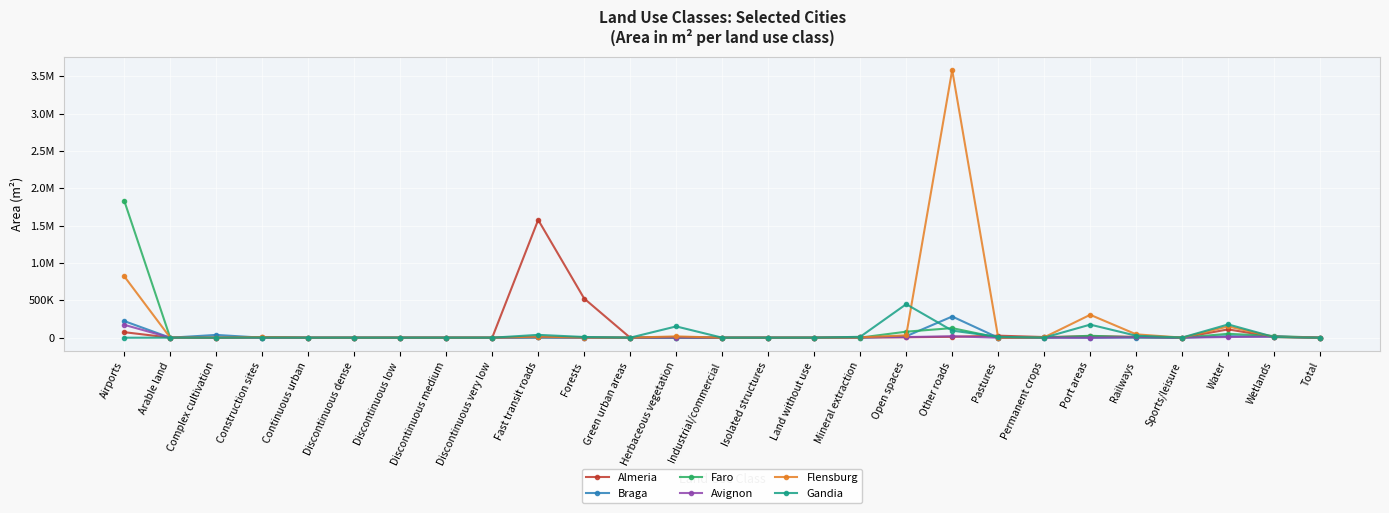

Reading right to left, extract all data points from this chart.

Almeria: Total=35.2	Wetlands=8977.0	Water=111544.7	Sports/leisure=193.8	Railways=12150.2	Port areas=19436.3	Permanent crops=8995.7	Pastures=27329.7	Other roads=12031.8	Open spaces=6315.1	Mineral extraction=3230.2	Land without use=41.9	Isolated structures=70.3	Industrial/commercial=105.9	Herbaceous vegetation=6958.4	Green urban areas=93.8	Forests=524298.5	Fast transit roads=1577238.6	Discontinuous very low=108.7	Discontinuous medium=115.3	Discontinuous low=192.5	Discontinuous dense=17.2	Continuous urban=4.0	Construction sites=9593.3	Complex cultivation=0.0	Arable land=744.7	Airports=74196.7
Braga: Total=4.0	Wetlands=13928.5	Water=20826.8	Sports/leisure=166.2	Railways=2764.1	Port areas=0.0	Permanent crops=3129.5	Pastures=64.5	Other roads=283823.4	Open spaces=19720.3	Mineral extraction=467.3	Land without use=36.2	Isolated structures=13.7	Industrial/commercial=21.5	Herbaceous vegetation=934.2	Green urban areas=70.4	Forests=321.0	Fast transit roads=2900.1	Discontinuous very low=19.6	Discontinuous medium=9.3	Discontinuous low=9.5	Discontinuous dense=12.9	Continuous urban=25.2	Construction sites=174.7	Complex cultivation=37388.8	Arable land=68.8	Airports=222894.1
Faro: Total=12.7	Wetlands=22869.7	Water=52237.2	Sports/leisure=594.7	Railways=4704.2	Port areas=26115.8	Permanent crops=444.6	Pastures=149.0	Other roads=128552.9	Open spaces=80664.0	Mineral extraction=1436.5	Land without use=271.0	Isolated structures=4.1	Industrial/commercial=40.7	Herbaceous vegetation=545.5	Green urban areas=470.7	Forests=3493.5	Fast transit roads=4141.3	Discontinuous very low=74.2	Discontinuous medium=45.4	Discontinuous low=49.4	Discontinuous dense=39.0	Continuous urban=19.9	Construction sites=2670.4	Complex cultivation=0.0	Arable land=140.6	Airports=1836470.2
Avignon: Total=10.9	Wetlands=15220.3	Water=8896.1	Sports/leisure=923.1	Railways=6912.5	Port areas=0.0	Permanent crops=971.5	Pastures=158.5	Other roads=19398.6	Open spaces=8516.1	Mineral extraction=4810.0	Land without use=46.9	Isolated structures=8.8	Industrial/commercial=62.0	Herbaceous vegetation=1603.0	Green urban areas=464.9	Forests=1283.5	Fast transit roads=6662.2	Discontinuous very low=37.3	Discontinuous medium=98.1	Discontinuous low=115.4	Discontinuous dense=26.9	Continuous urban=25.2	Construction sites=1039.7	Complex cultivation=0.0	Arable land=156.6	Airports=172899.0
Flensburg: Total=87.8	Wetlands=10963.9	Water=150671.5	Sports/leisure=1143.7	Railways=45024.4	Port areas=306721.8	Permanent crops=5052.0	Pastures=1198.8	Other roads=3584285.2	Open spaces=31550.6	Mineral extraction=4071.0	Land without use=351.7	Isolated structures=362.4	Industrial/commercial=152.4	Herbaceous vegetation=17760.6	Green urban areas=756.7	Forests=2163.3	Fast transit roads=14457.5	Discontinuous very low=714.0	Discontinuous medium=335.1	Discontinuous low=678.8	Discontinuous dense=194.2	Continuous urban=203.6	Construction sites=6227.6	Complex cultivation=0.0	Arable land=1932.4	Airports=823774.6
Gandia: Total=56.1	Wetlands=8842.4	Water=177550.4	Sports/leisure=2242.1	Railways=26794.8	Port areas=175126.7	Permanent crops=1123.0	Pastures=12019.8	Other roads=94966.3	Open spaces=448879.0	Mineral extraction=11954.9	Land without use=307.5	Isolated structures=29.8	Industrial/commercial=221.7	Herbaceous vegetation=151150.9	Green urban areas=363.9	Forests=9641.5	Fast transit roads=38066.3	Discontinuous very low=89.9	Discontinuous medium=224.1	Discontinuous low=204.1	Discontinuous dense=131.8	Continuous urban=33.3	Construction sites=1997.9	Complex cultivation=0.0	Arable land=798.7	Airports=0.0